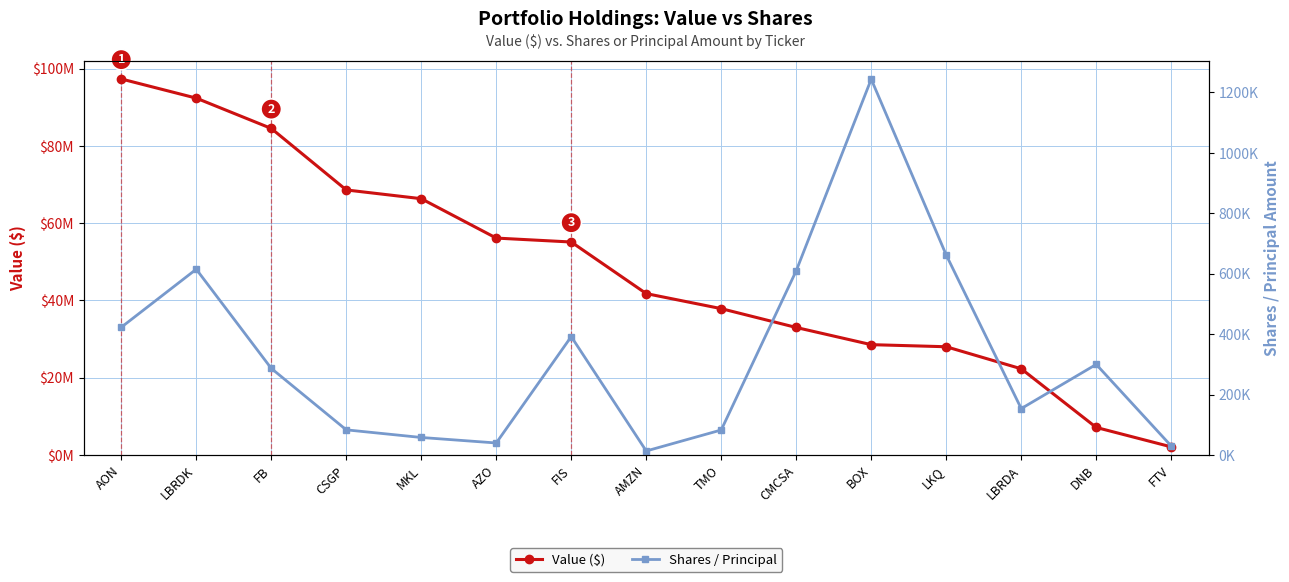

What position from the right is LKQ?

4